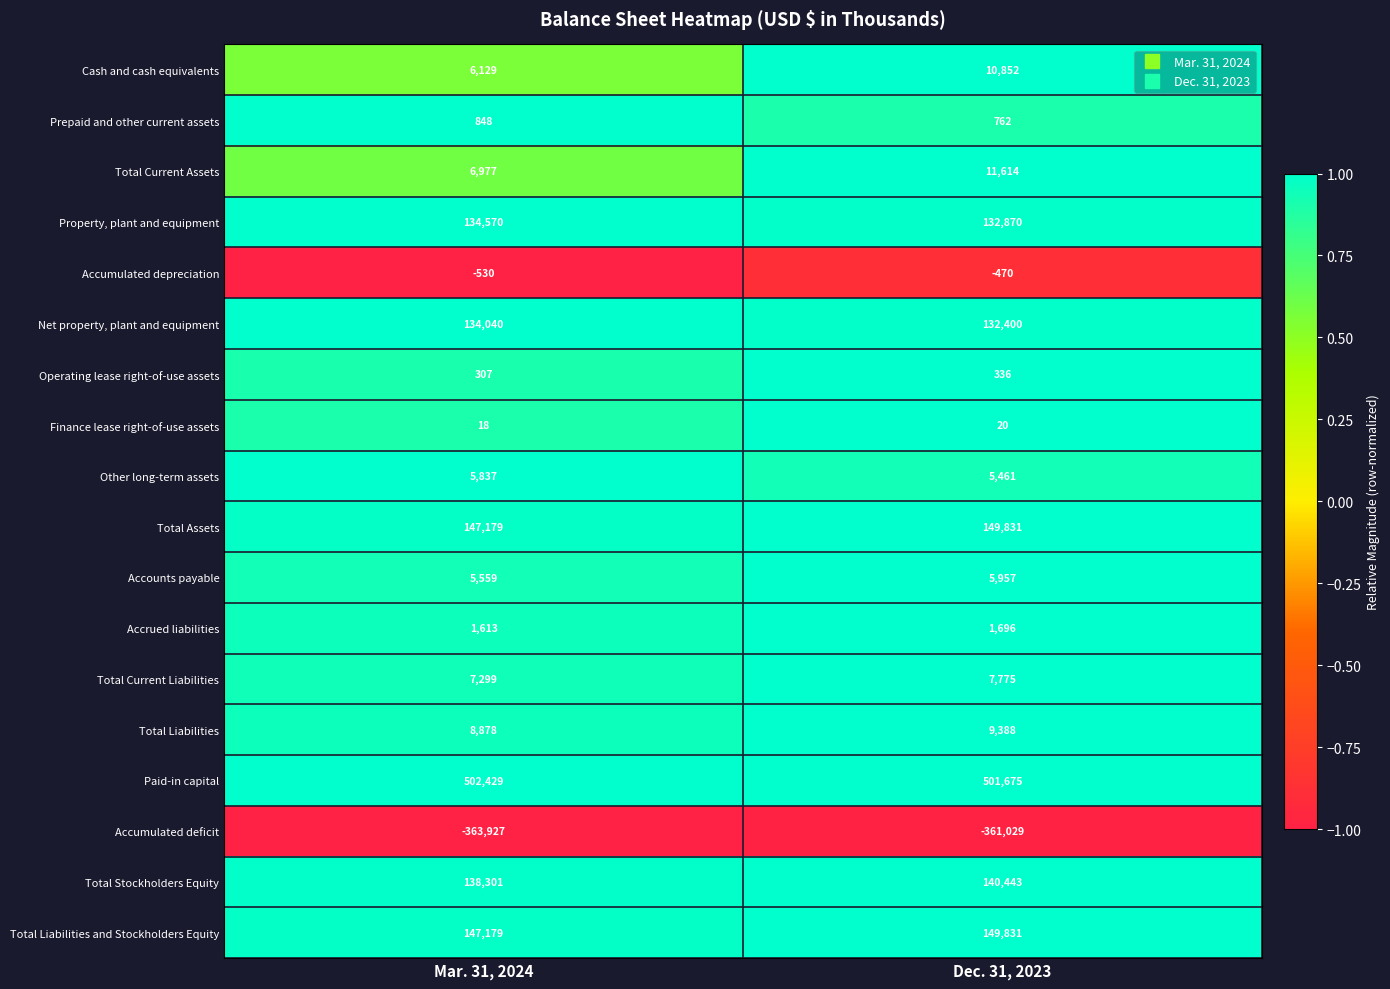

Between Mar. 31, 2024 and Dec. 31, 2023, which series saw the biggest shift?

Cash and cash equivalents